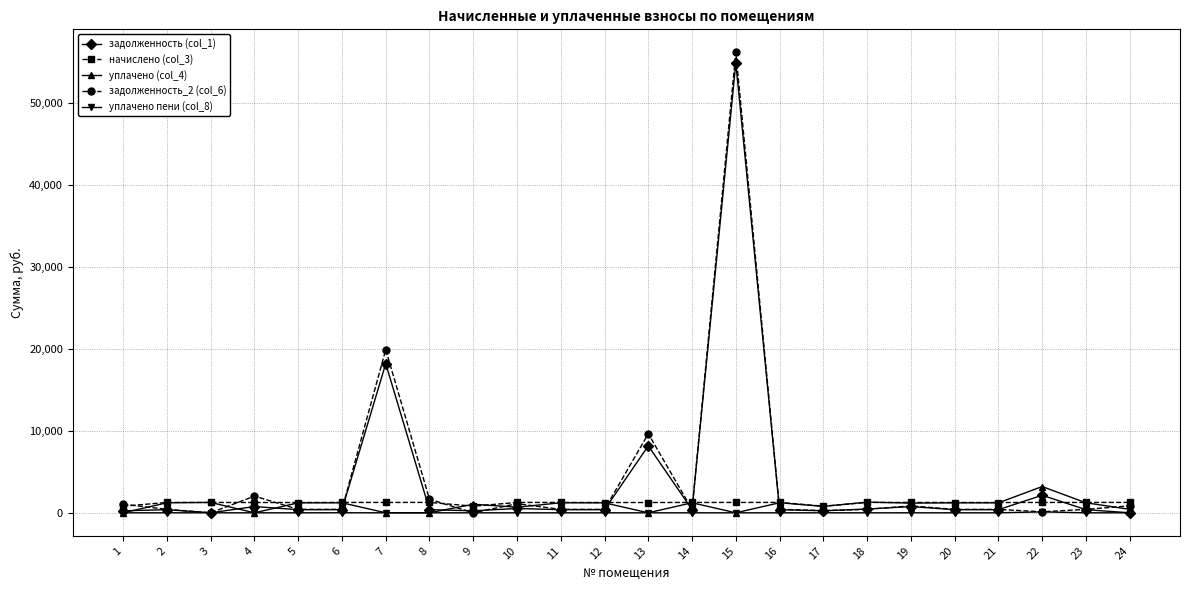

What is the maximum value shown in the chart?

56148.6